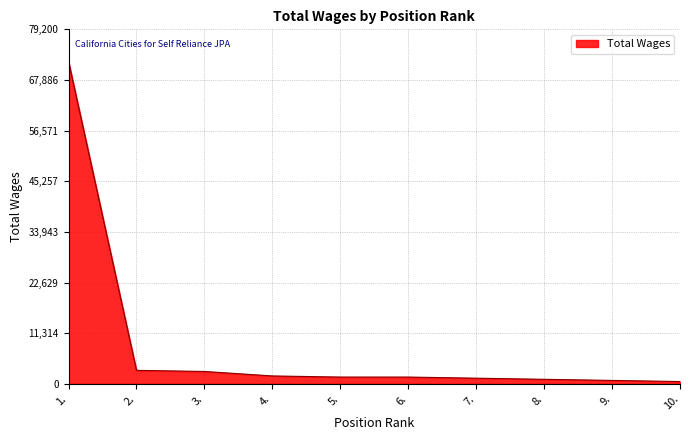

True or false: the data shows 500 at 10..

True